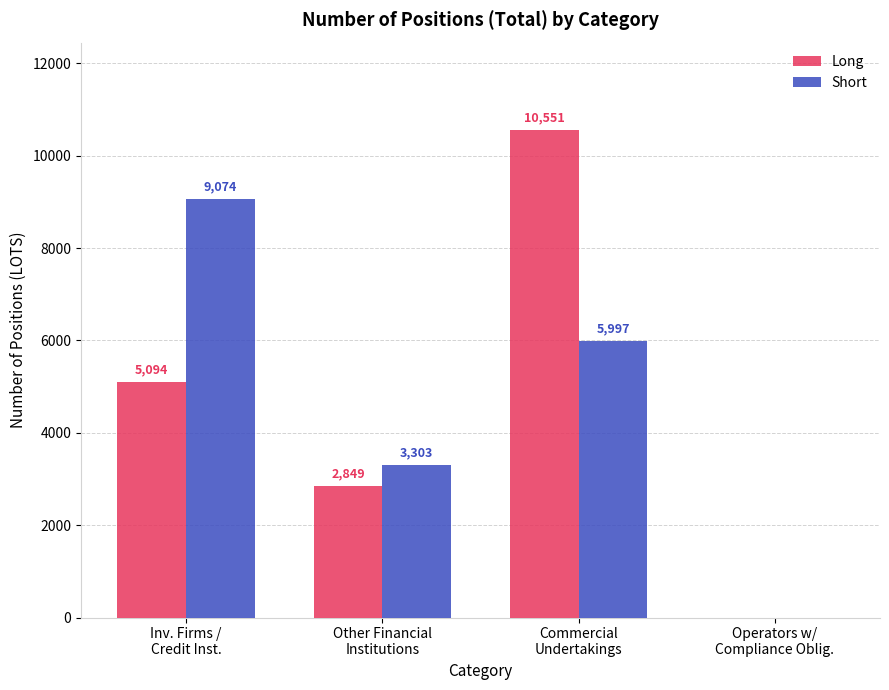

Which category has the highest value in the Short series?

Inv. Firms /
Credit Inst.